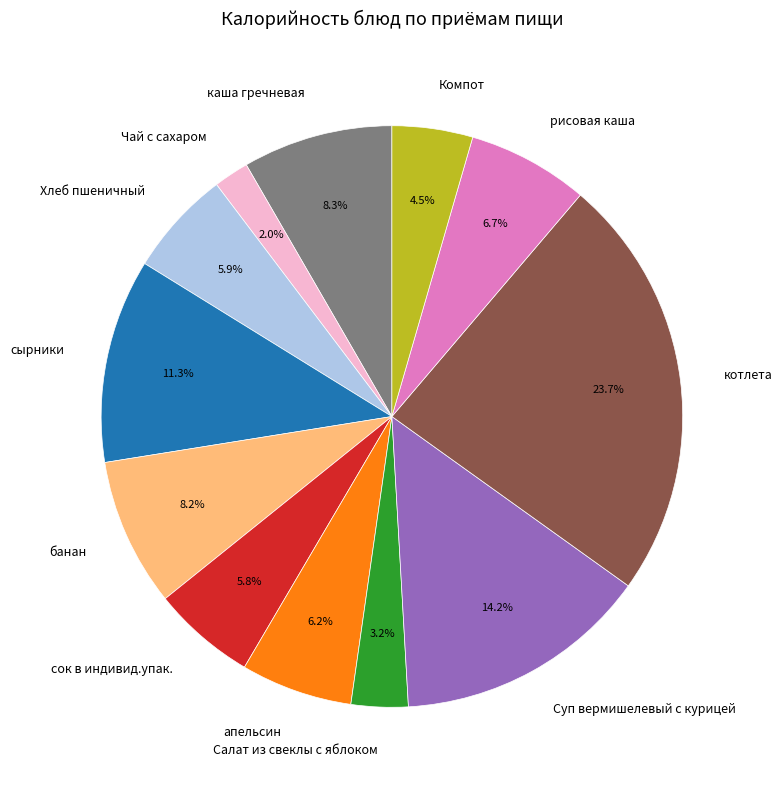

How many segments does this pie chart have?

12